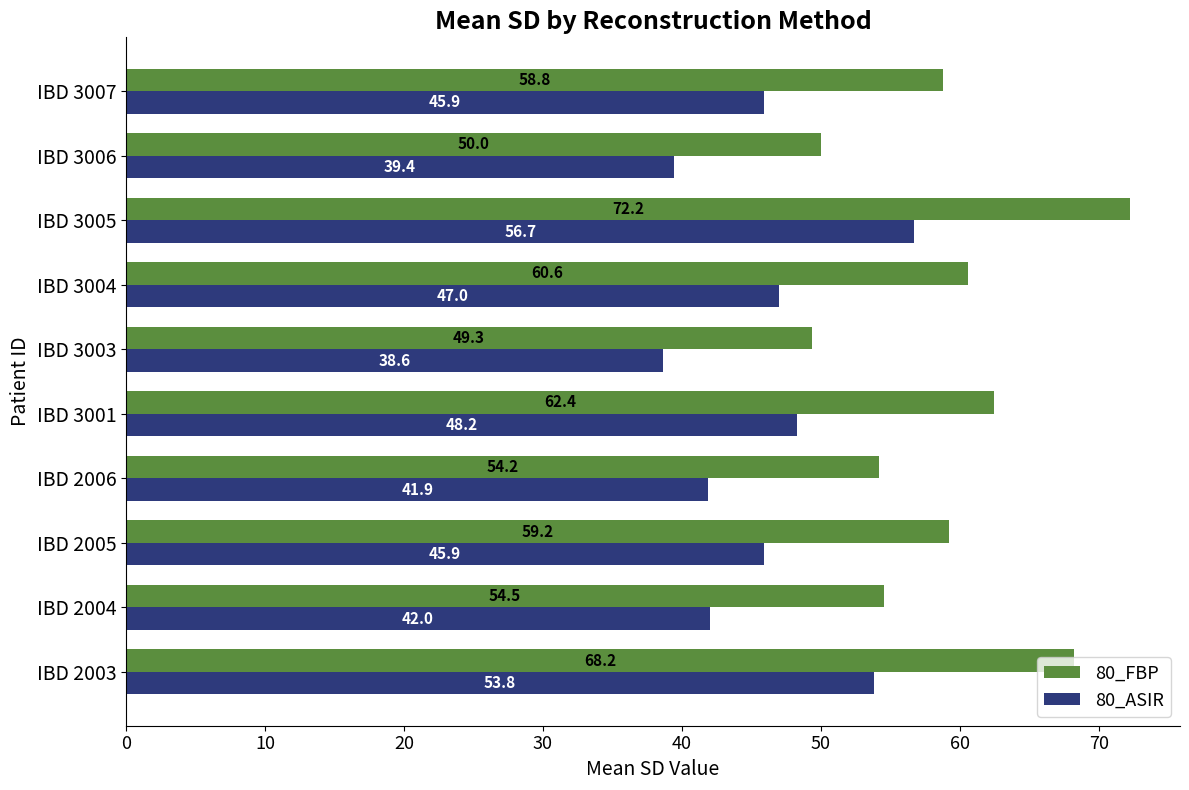

List the series in order of their peak value, highest first.

80_FBP, 80_ASIR